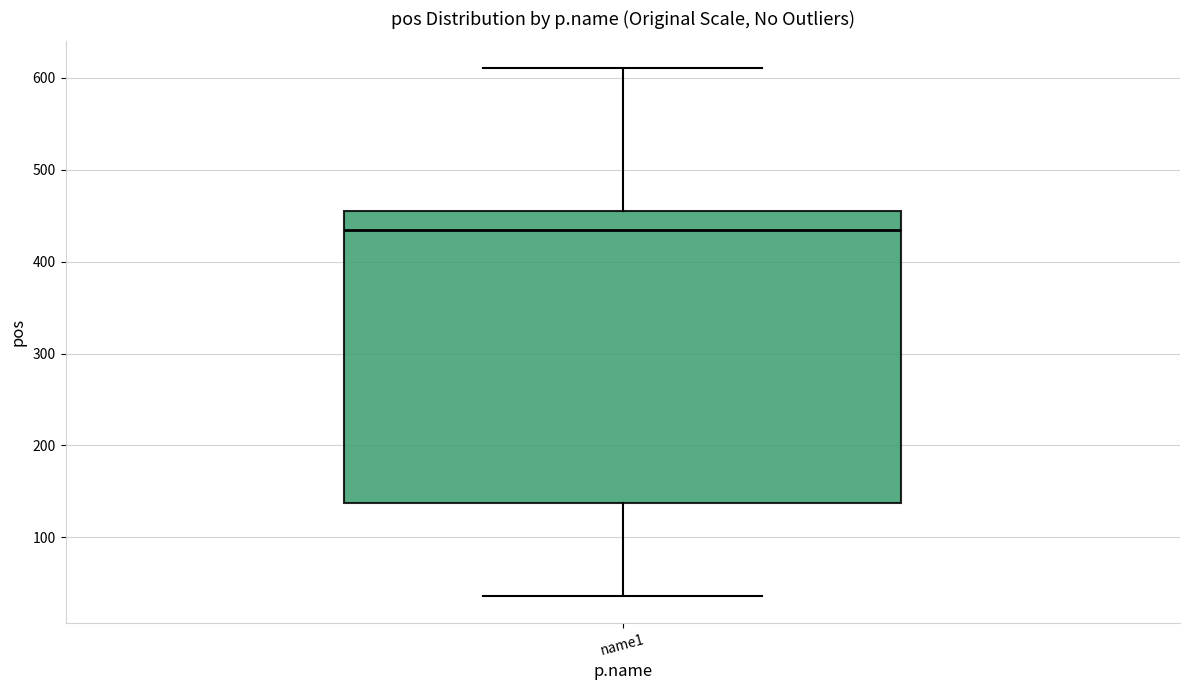

Where is the upper edge of the box for name1 on the y-axis? The values are not printed on the chart, so give them approximately, as read against the axis.

460